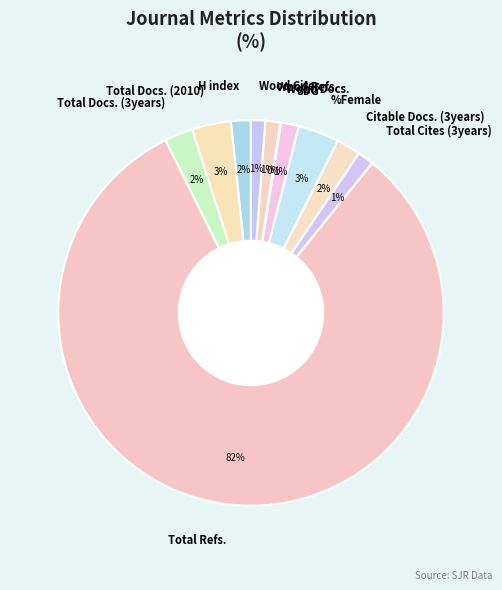

Combined, do %Female and Total Cites (3years) account for over 50%?

No